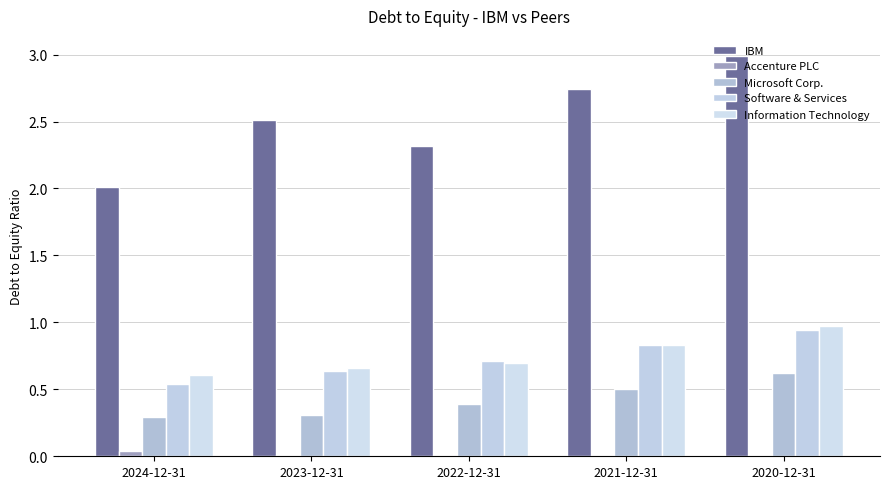

Which series changed the most between 2023-12-31 and 2021-12-31?

IBM